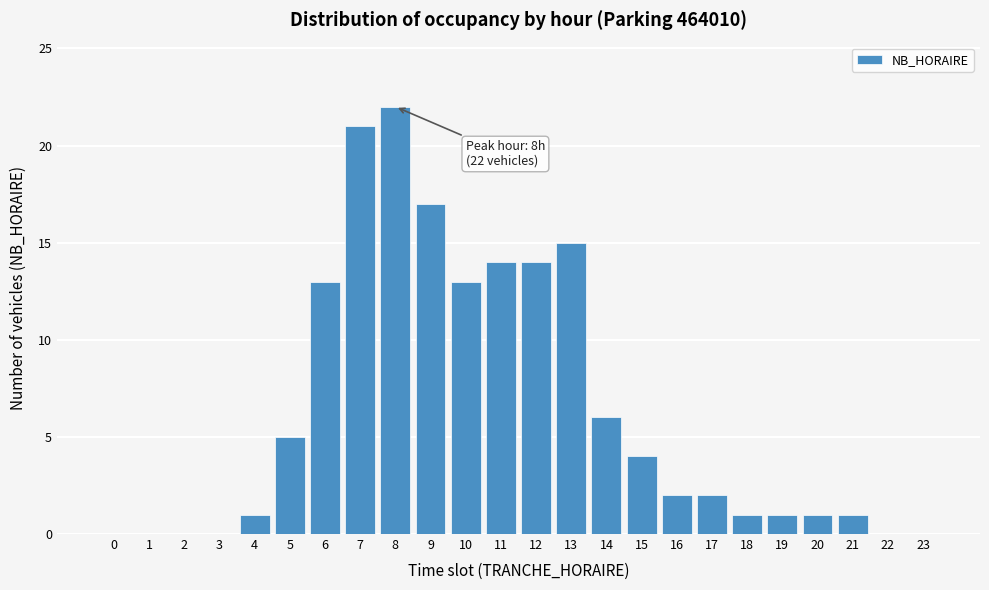

Reading left to right, transcribe all the data shown in this chart.

0=0	1=0	2=0	3=0	4=1	5=5	6=13	7=21	8=22	9=17	10=13	11=14	12=14	13=15	14=6	15=4	16=2	17=2	18=1	19=1	20=1	21=1	22=0	23=0